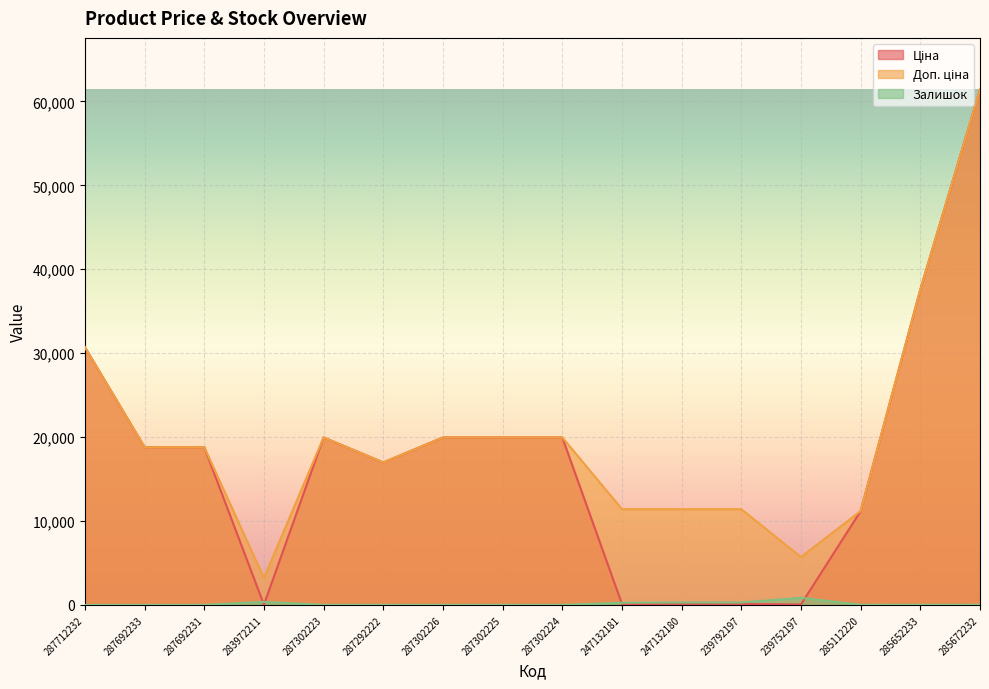

Which has a higher value, 285112220 or 247132181?

285112220